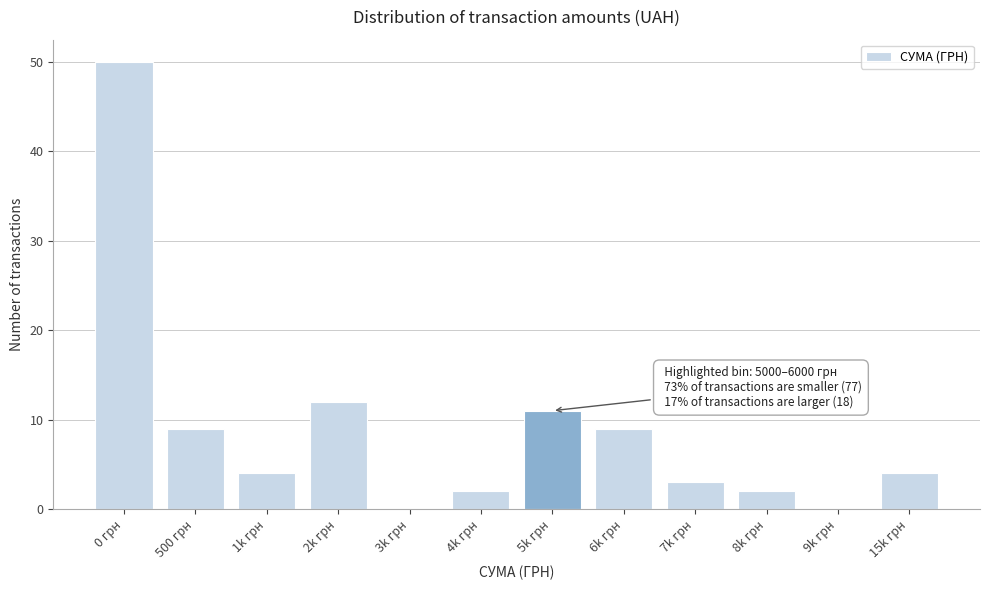

Reading left to right, what are all the values shown in this chart?

0 грн=50	500 грн=9	1k грн=4	2k грн=12	3k грн=0	4k грн=2	5k грн=11	6k грн=9	7k грн=3	8k грн=2	9k грн=0	15k грн=4